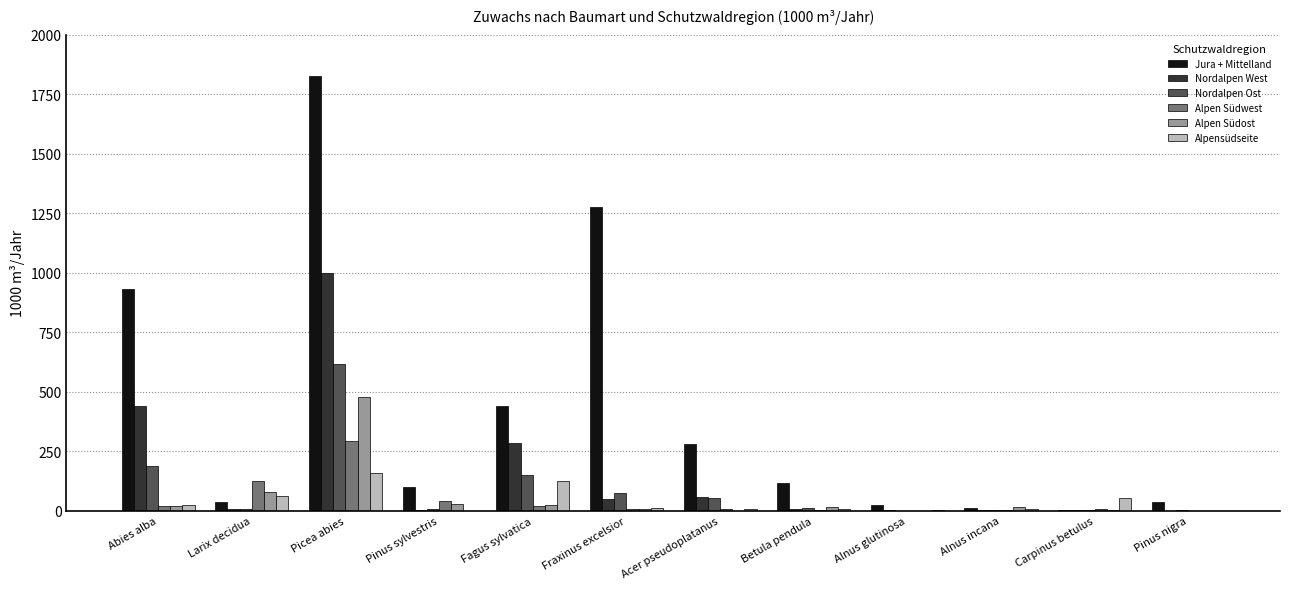

At which category is the sum across all series the highest?

Picea abies